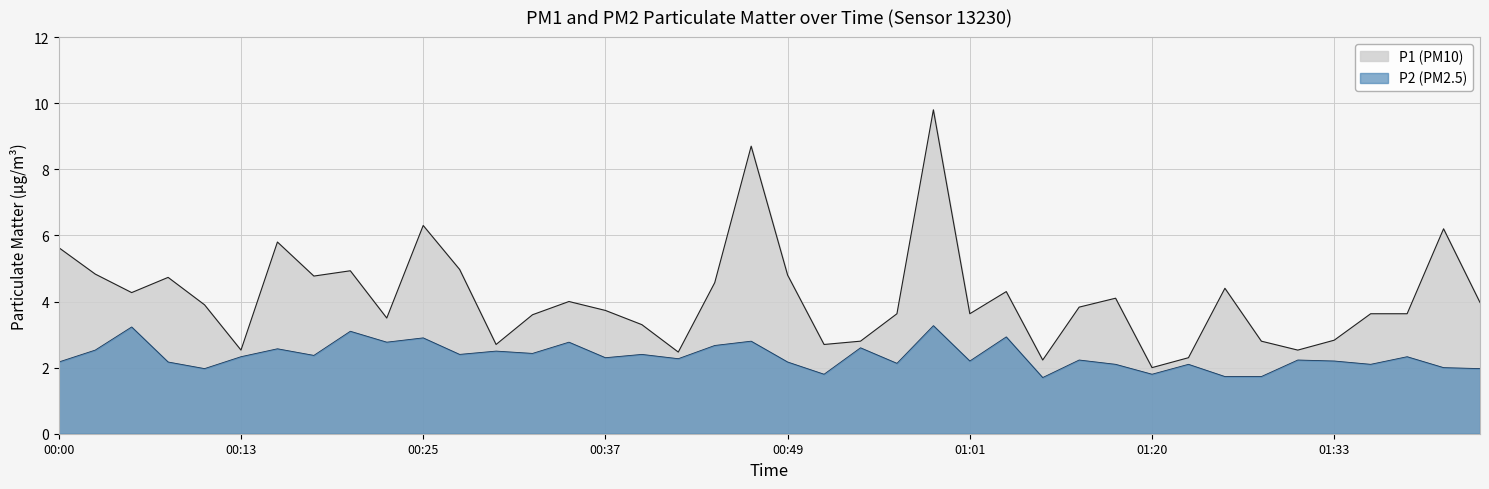

What is the highest value of the P2 series?

3.3